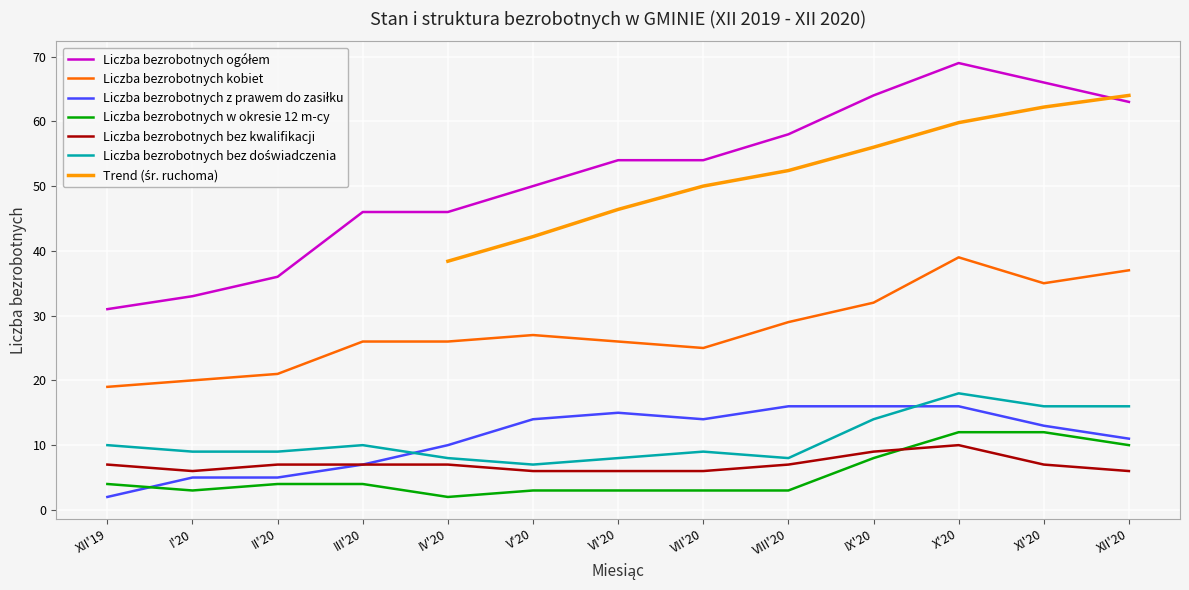

Is it true that Liczba bezrobotnych bez kwalifikacji equals 7 at XI'20?

True